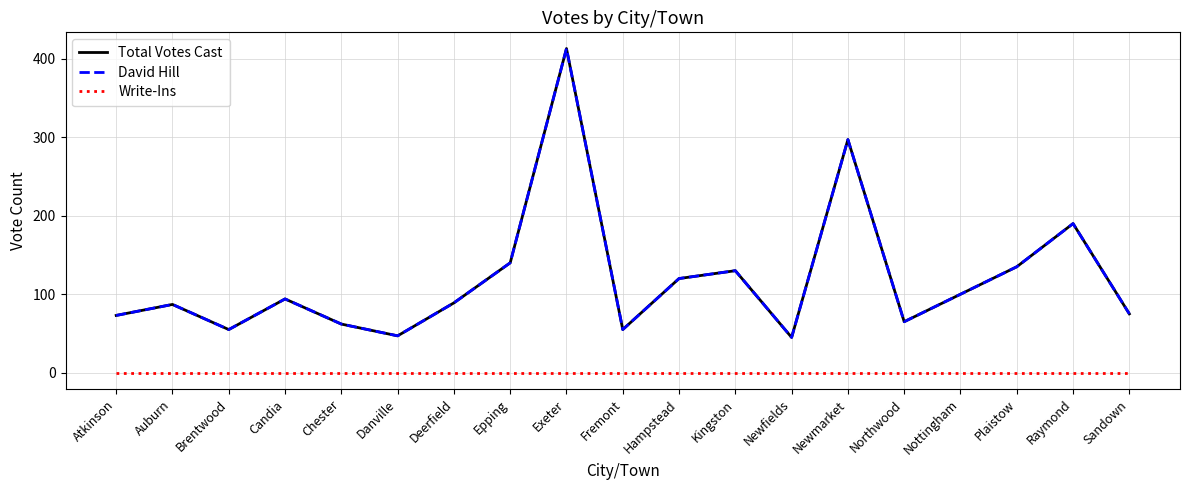

Does the chart display data point markers on the line(s)?

No